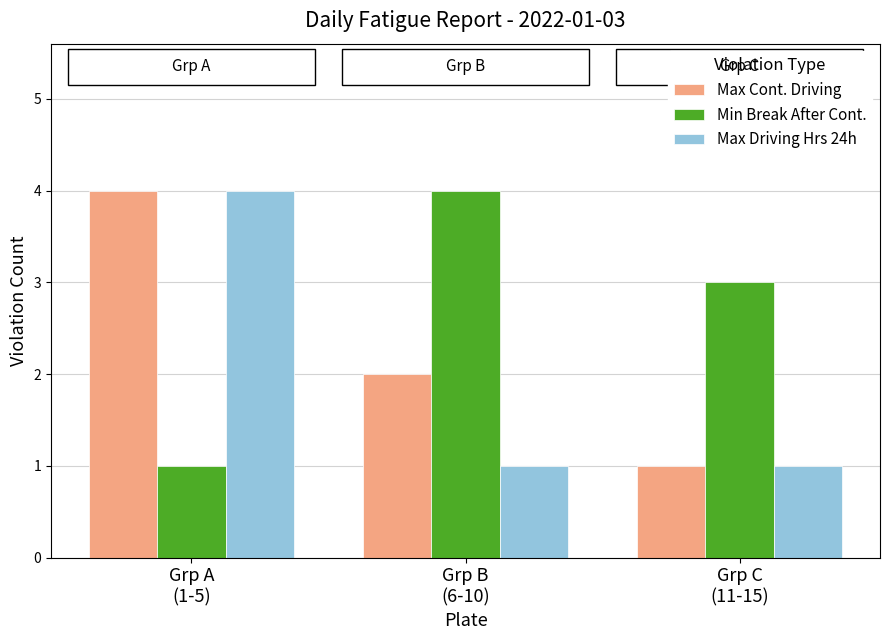

Read the Max Cont. Driving value at Grp B
(6-10).

2